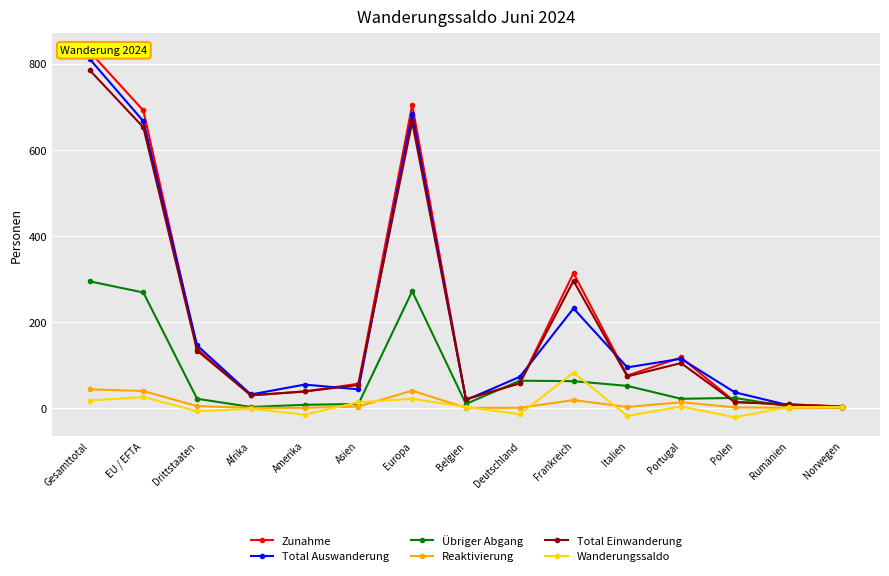

In Reaktivierung, how many points are higher than both neighbors (excluding endpoints)?

3